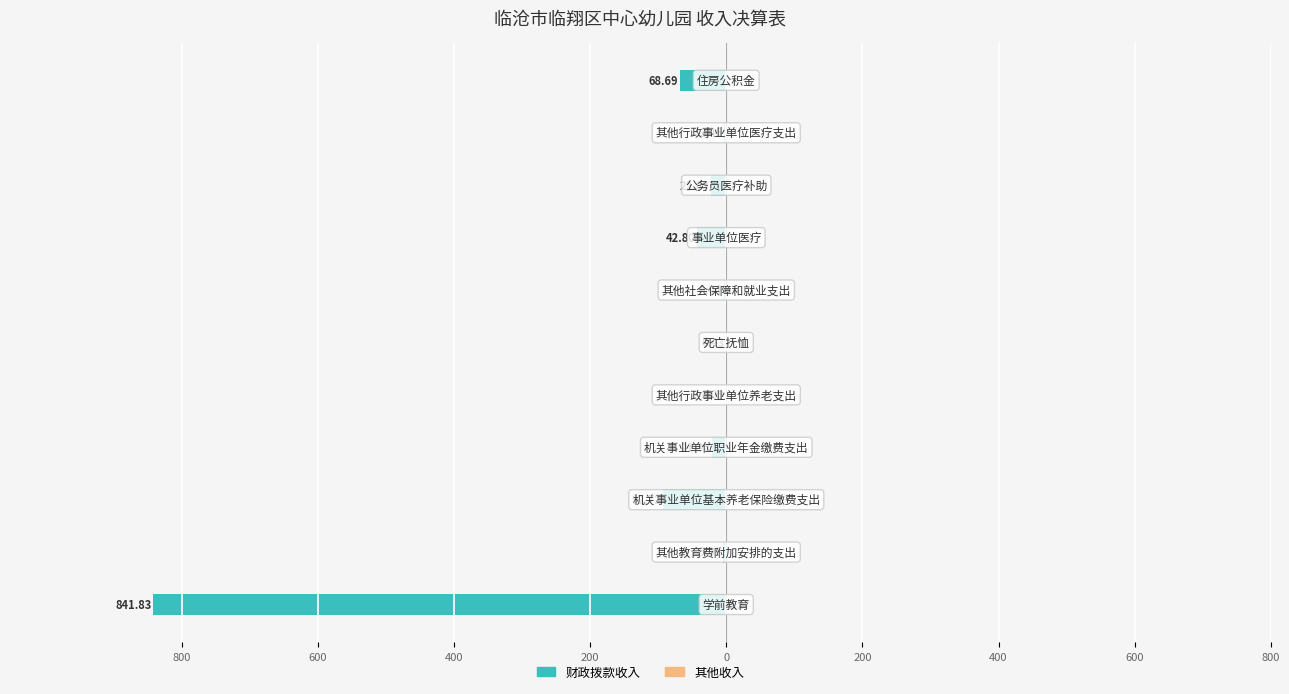

How many data points does each series have?

11